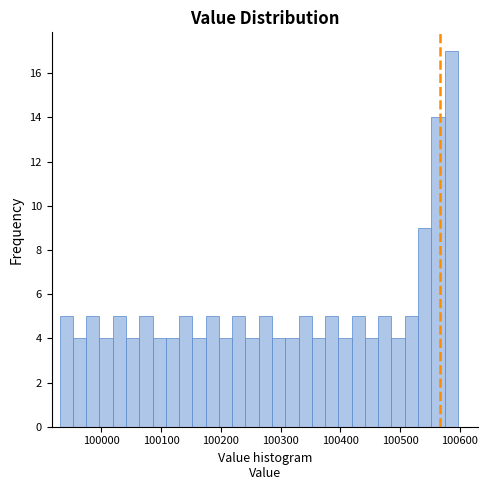

Read against the x-axis, roughly where is the centre of the tallest bar?

100590